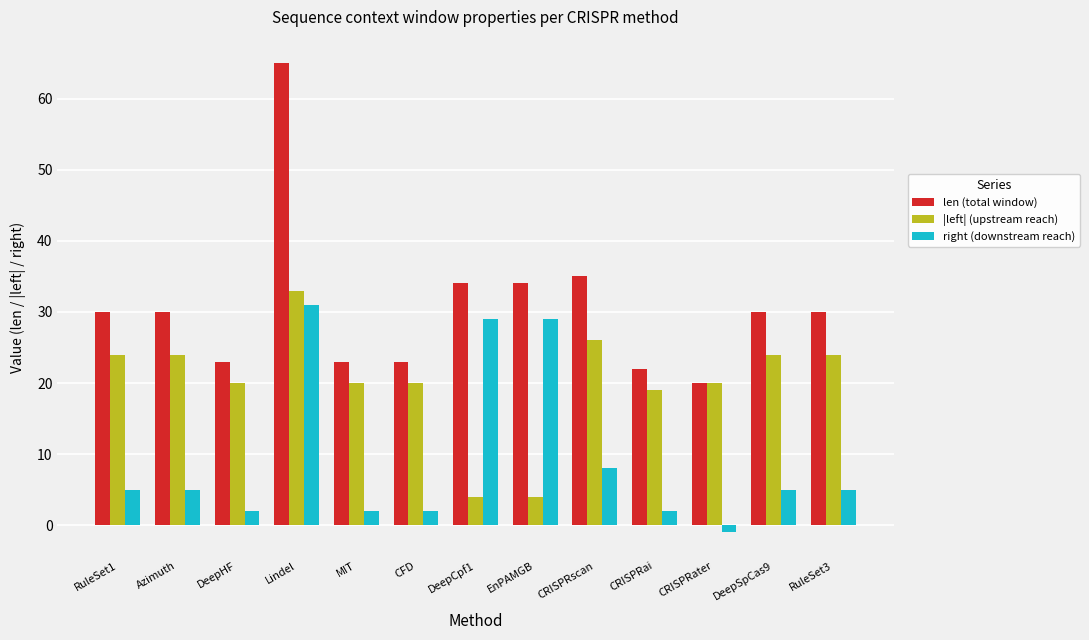

Which category has the highest value across all series?

Lindel